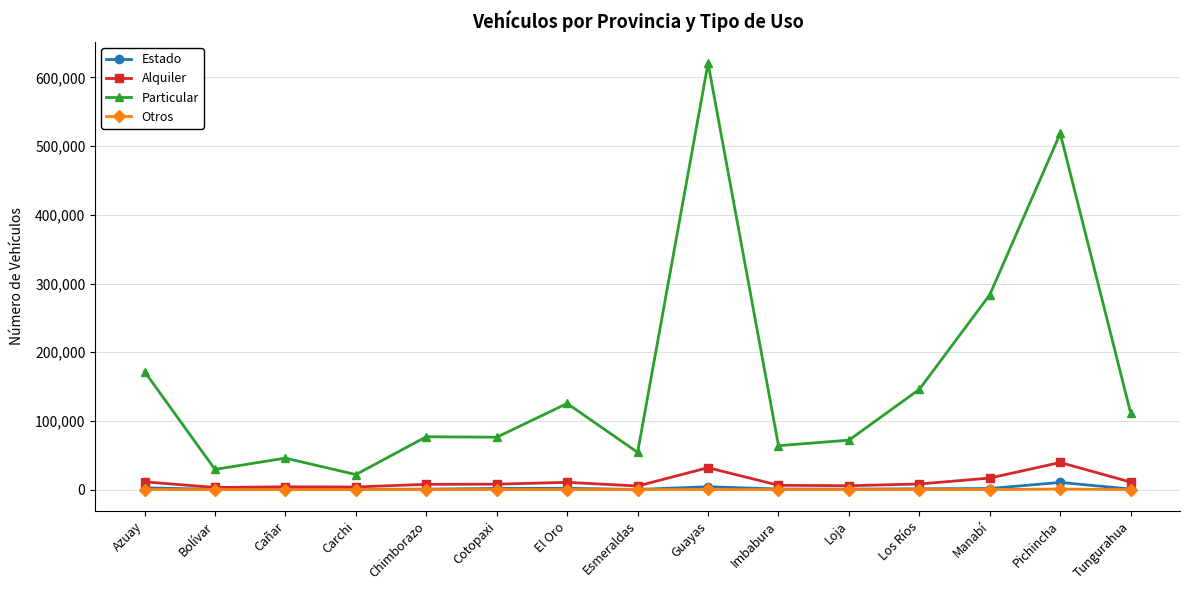

What is the maximum value for Estado?

10415